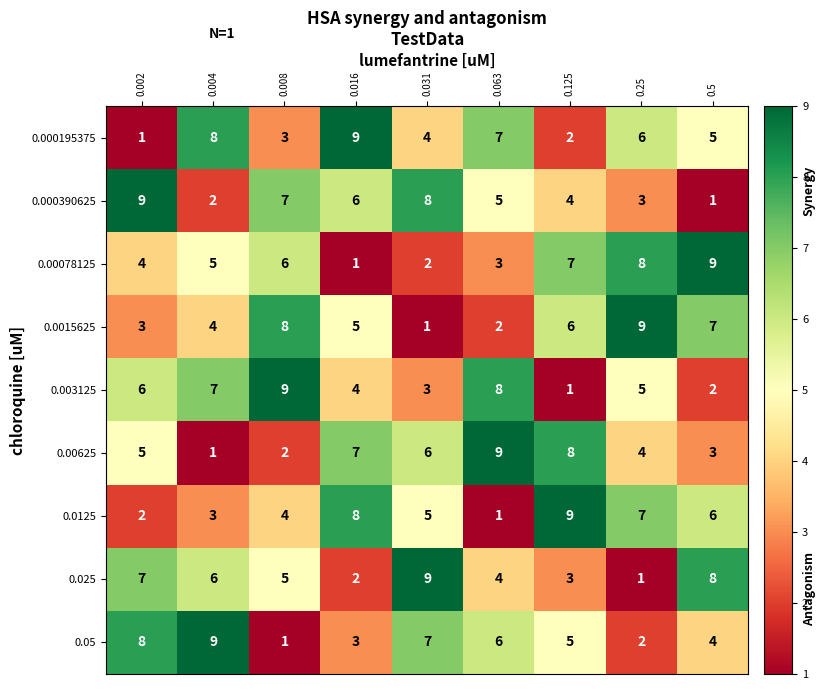

Is the value of 0.000195375 at 0.031 greater than the value of 0.025 at 0.002?

No